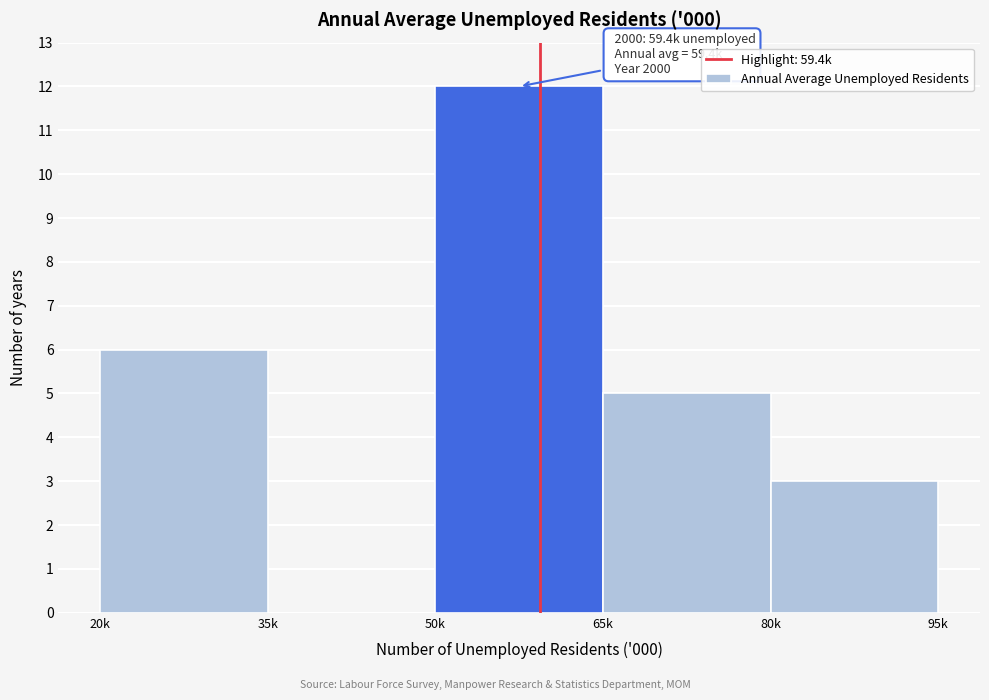

Reading right to left, what are all the values shown in this chart?

80k=3	65k=5	50k=12	35k=0	20k=6